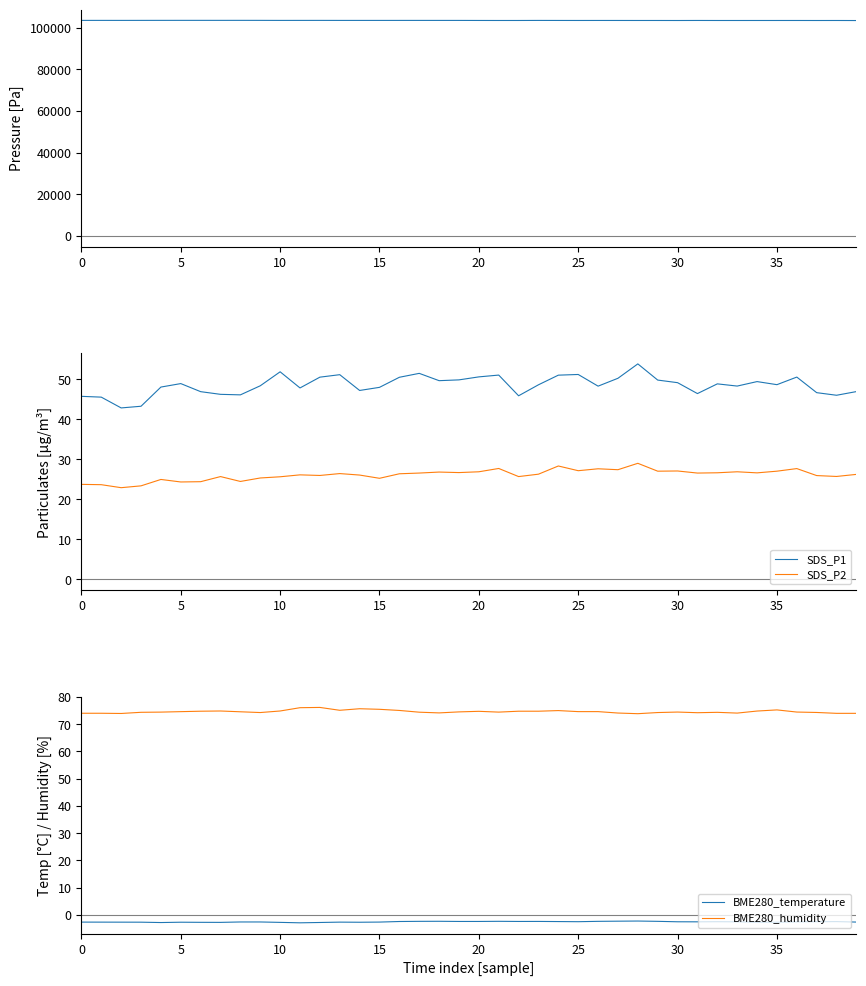

True or false: SDS_P1 and SDS_P2 cross at least once.

False